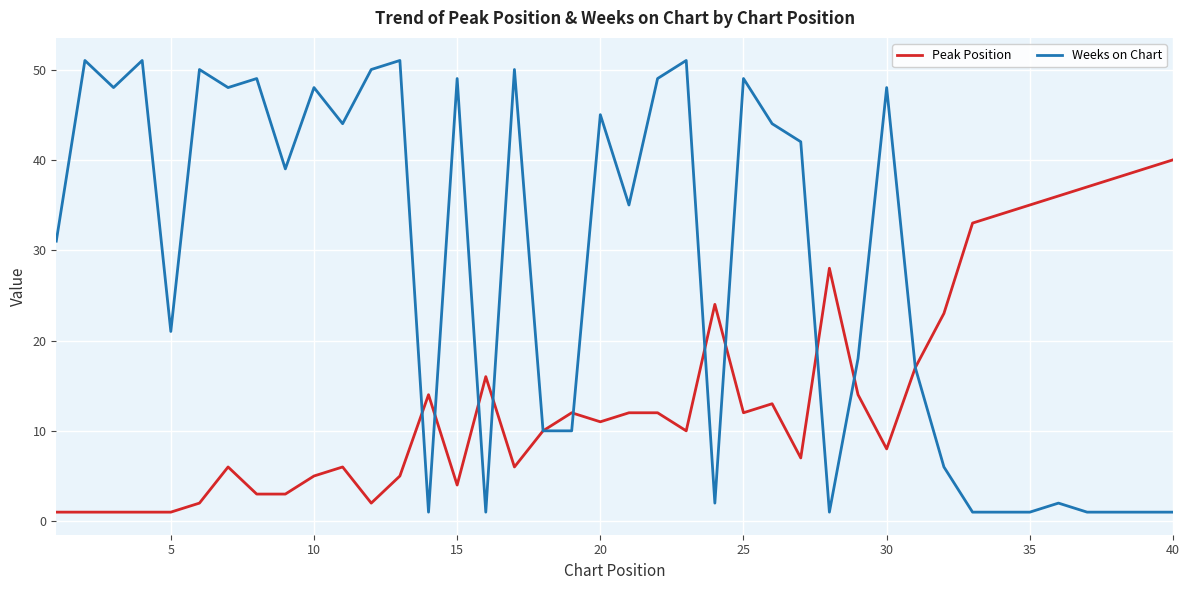

Which series has the largest total across all categories?

Weeks on Chart